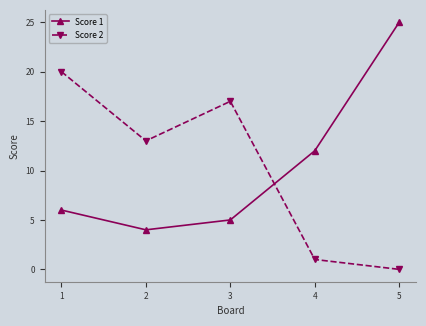

Reading left to right, list all the values displayed in this chart.

Score 1: 1=6	2=4	3=5	4=12	5=25
Score 2: 1=20	2=13	3=17	4=1	5=0